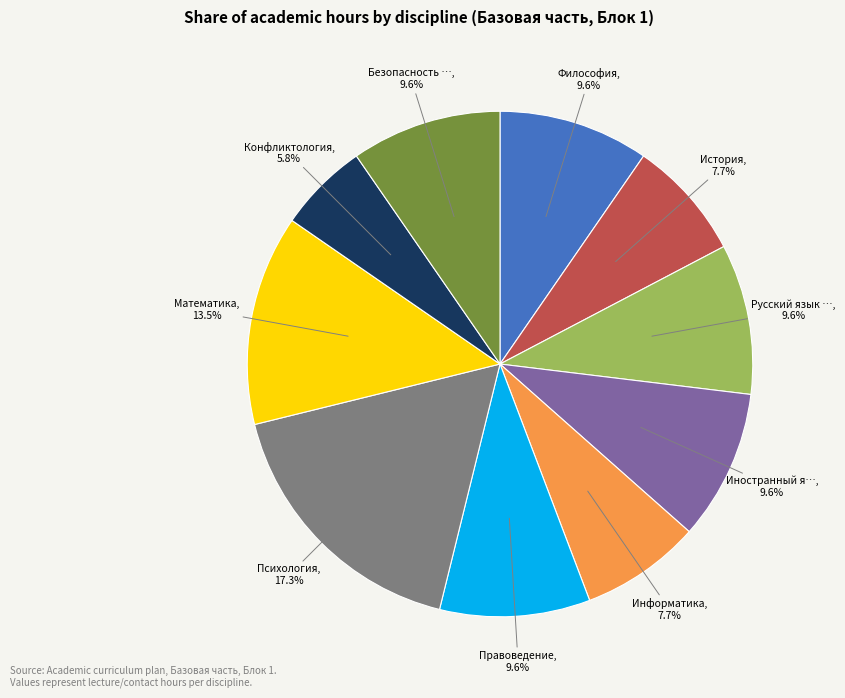

Is there any slice that represents more than half of the pie?

No